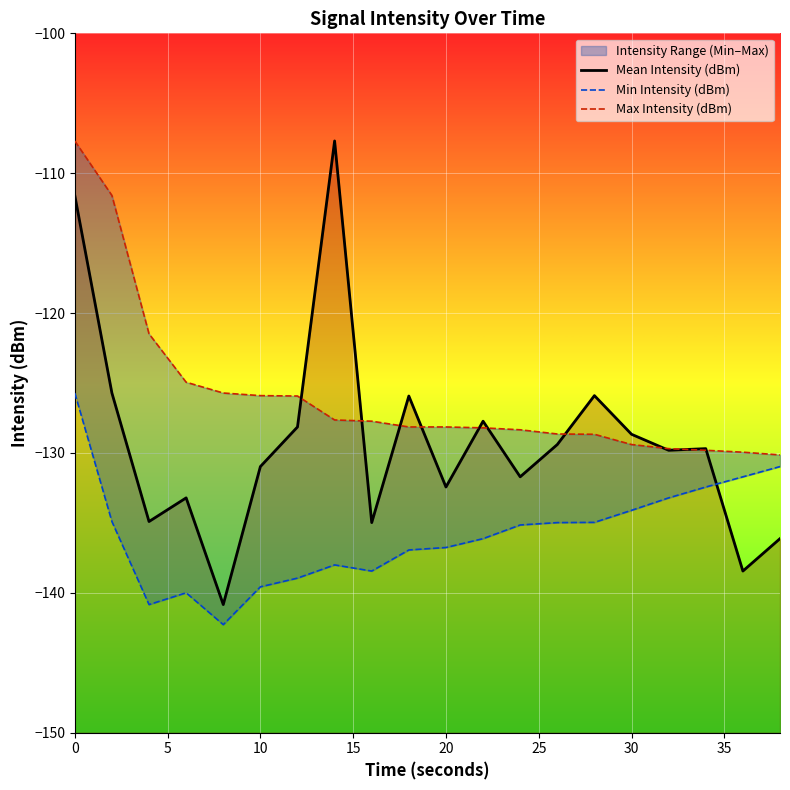

How many values in the Mean Intensity (dBm) series are below -129?

12